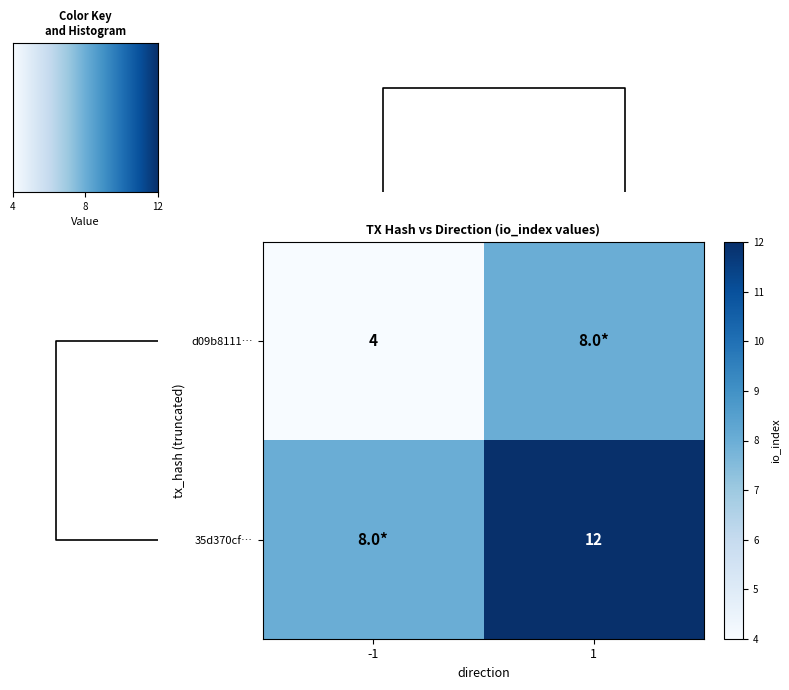

True or false: 35d370cf… has a value of 19 at 1.

False